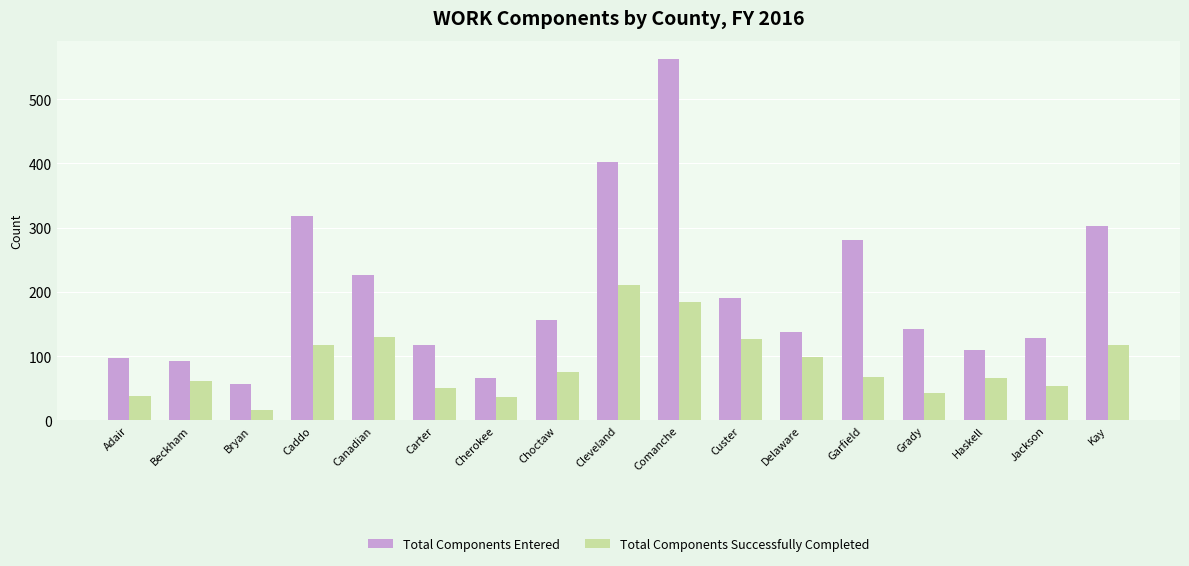

Rank the series by their average value, from lowest to highest.

Total Components Successfully Completed, Total Components Entered